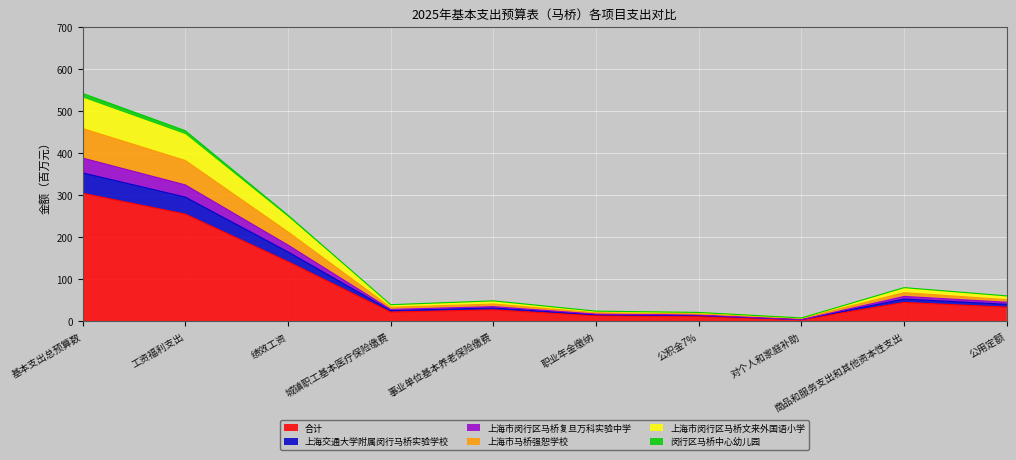

Rank the categories by 上海交通大学附属闵行马桥实验学校 value from highest to lowest.

基本支出总预算数, 工资福利支出, 绩效工资, 商品和服务支出和其他资本性支出, 公用定额, 事业单位基本养老保险缴费, 城镇职工基本医疗保险缴费, 职业年金缴纳, 公积金7%, 对个人和家庭补助